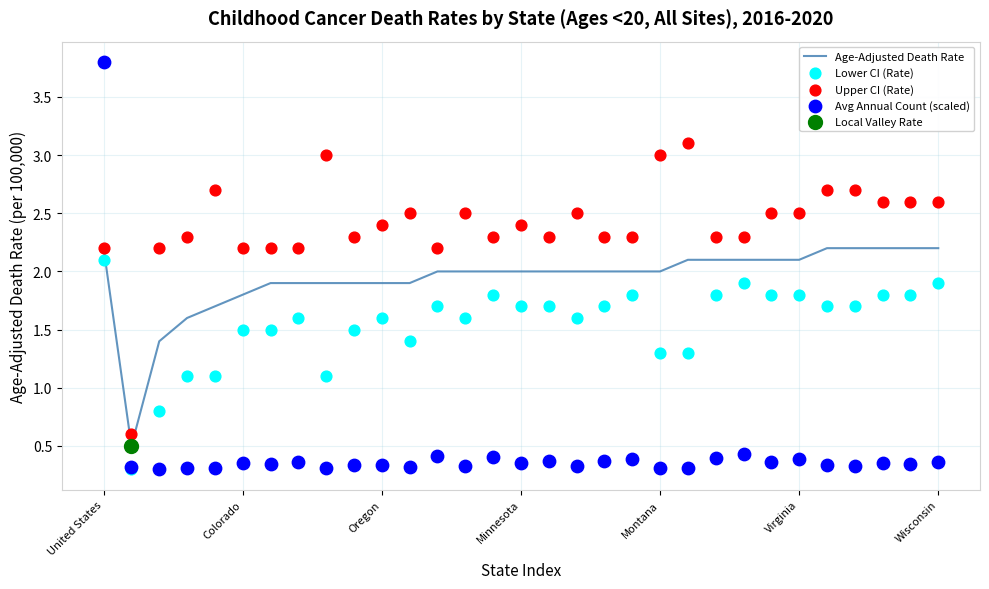

Is the value of Age-Adjusted Death Rate at 12 greater than the value of Upper CI (Rate) at 28?

No